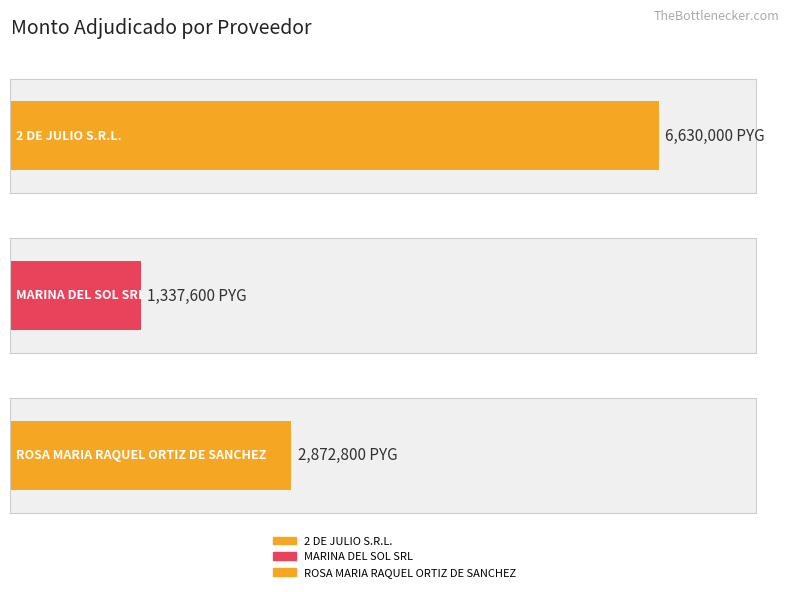

Reading left to right, what are all the values shown in this chart?

2 DE JULIO S.R.L.=6630000	MARINA DEL SOL SRL=1337600	ROSA MARIA RAQUEL ORTIZ DE SANCHEZ=2872800